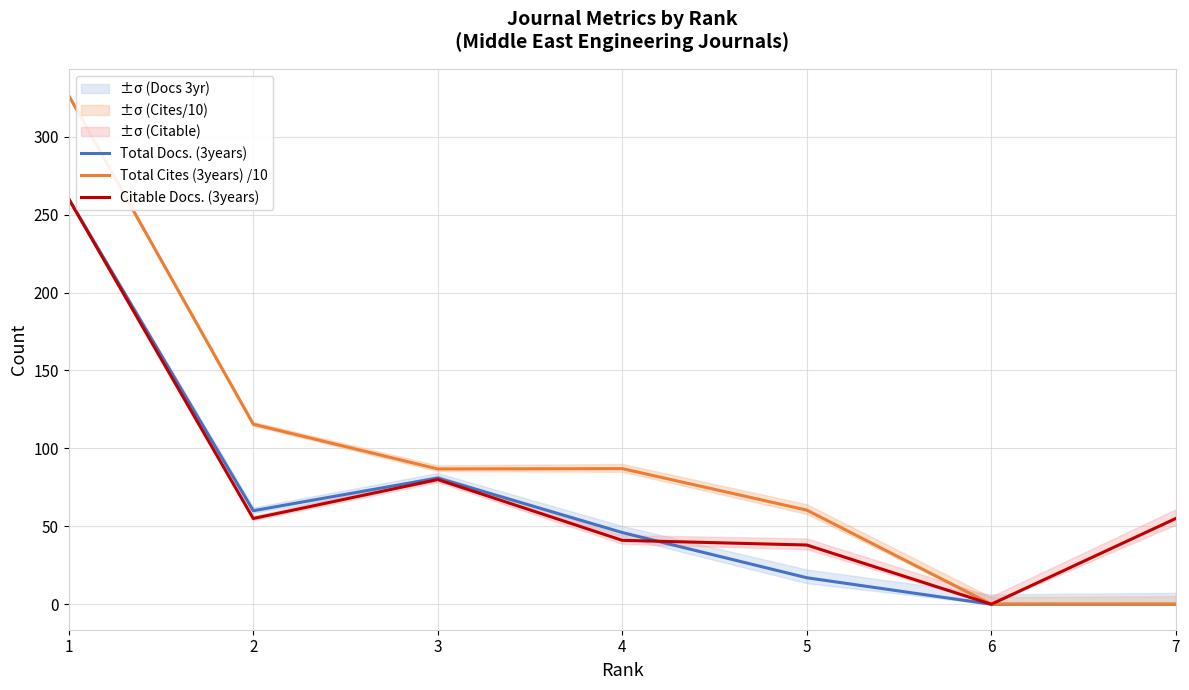

Is it true that Citable Docs. (3years) equals 0.0 at 6?

True